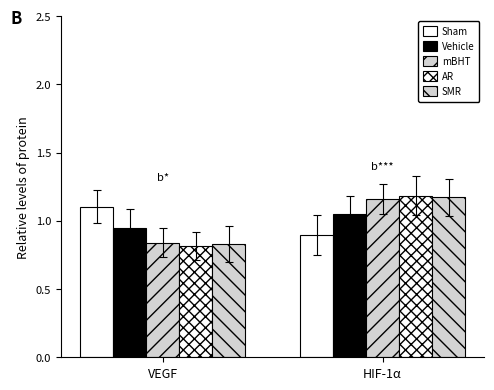

Reading right to left, list all the values displayed in this chart.

Sham: 0.9	1.1
Vehicle: 1.1	0.9
mBHT: 1.2	0.8
AR: 1.2	0.8
SMR: 1.2	0.8